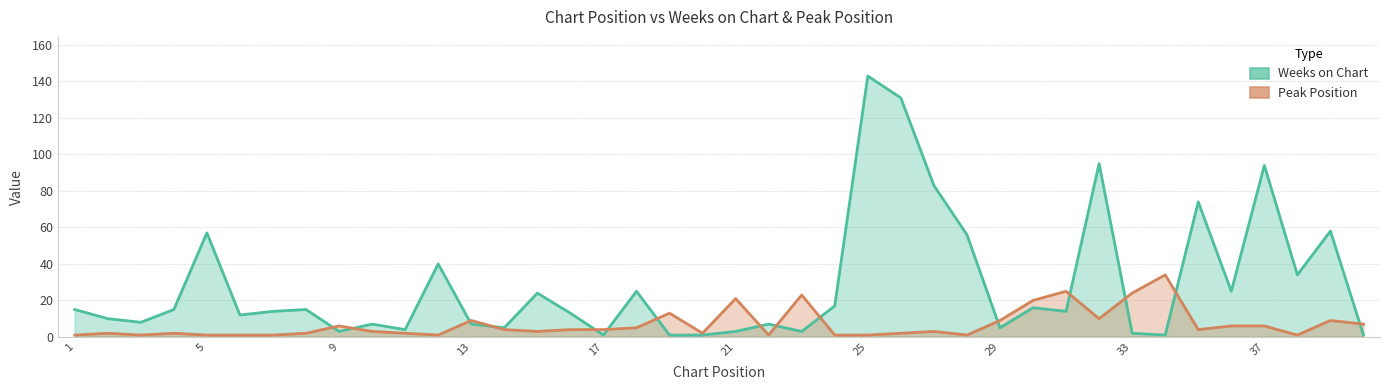

What is the greatest value displayed?

143